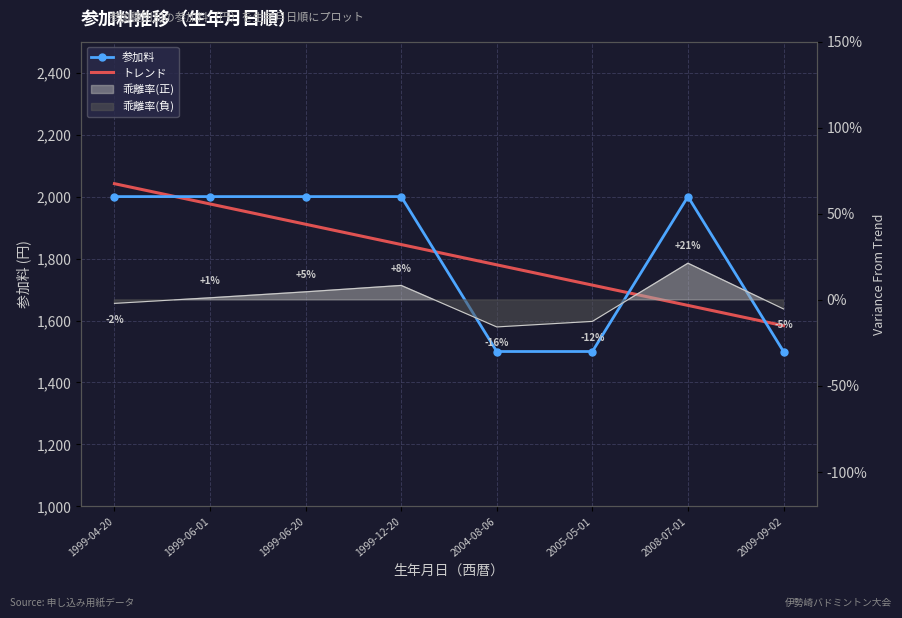

What is the value of the 参加料 point at the 7th from the left?

2000.0